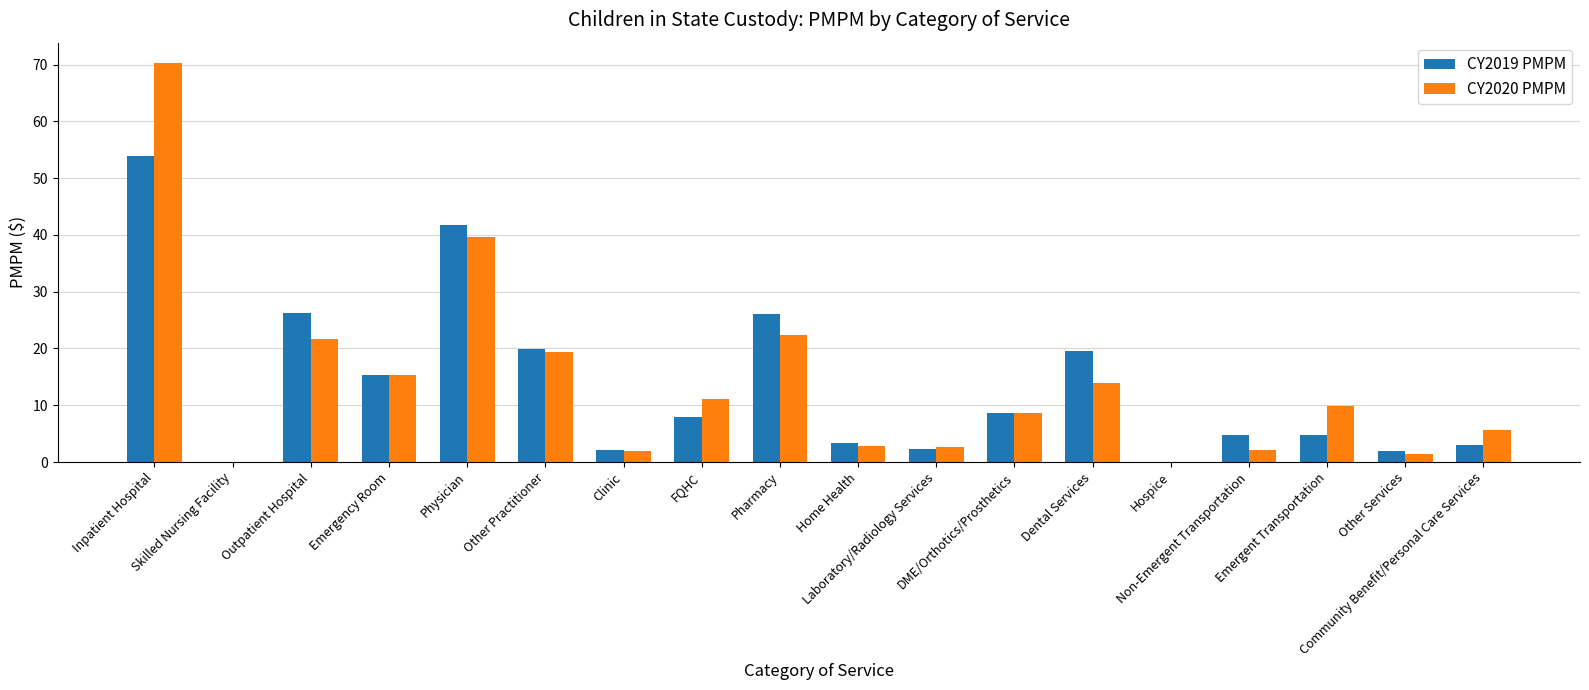

What is the sum of all CY2019 PMPM values?

241.5